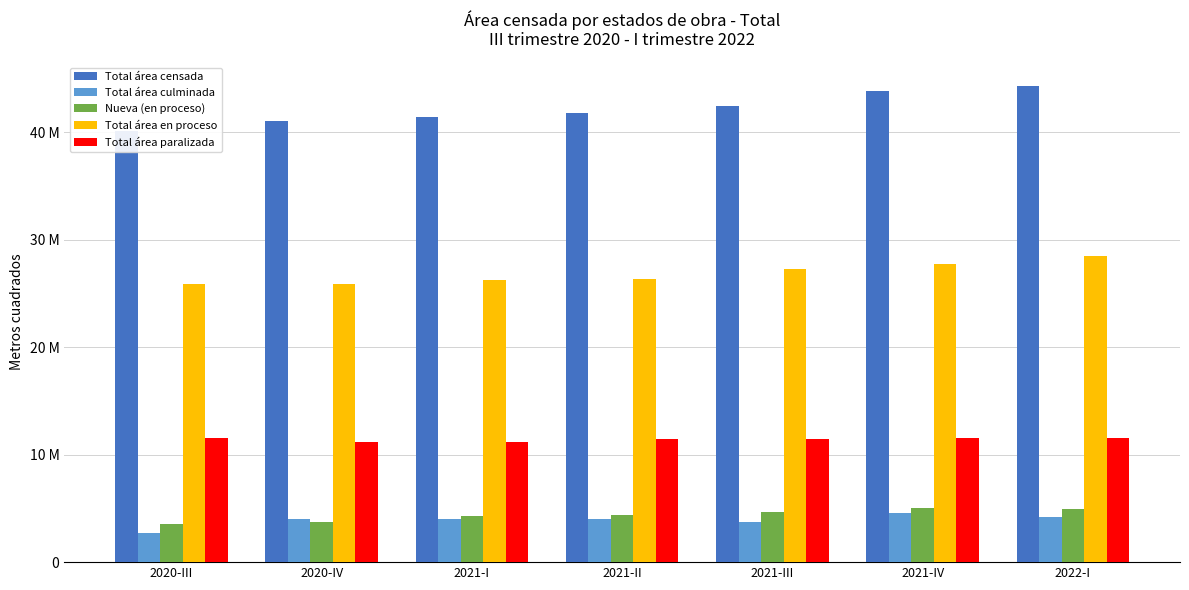

How many series are shown in this chart?

5